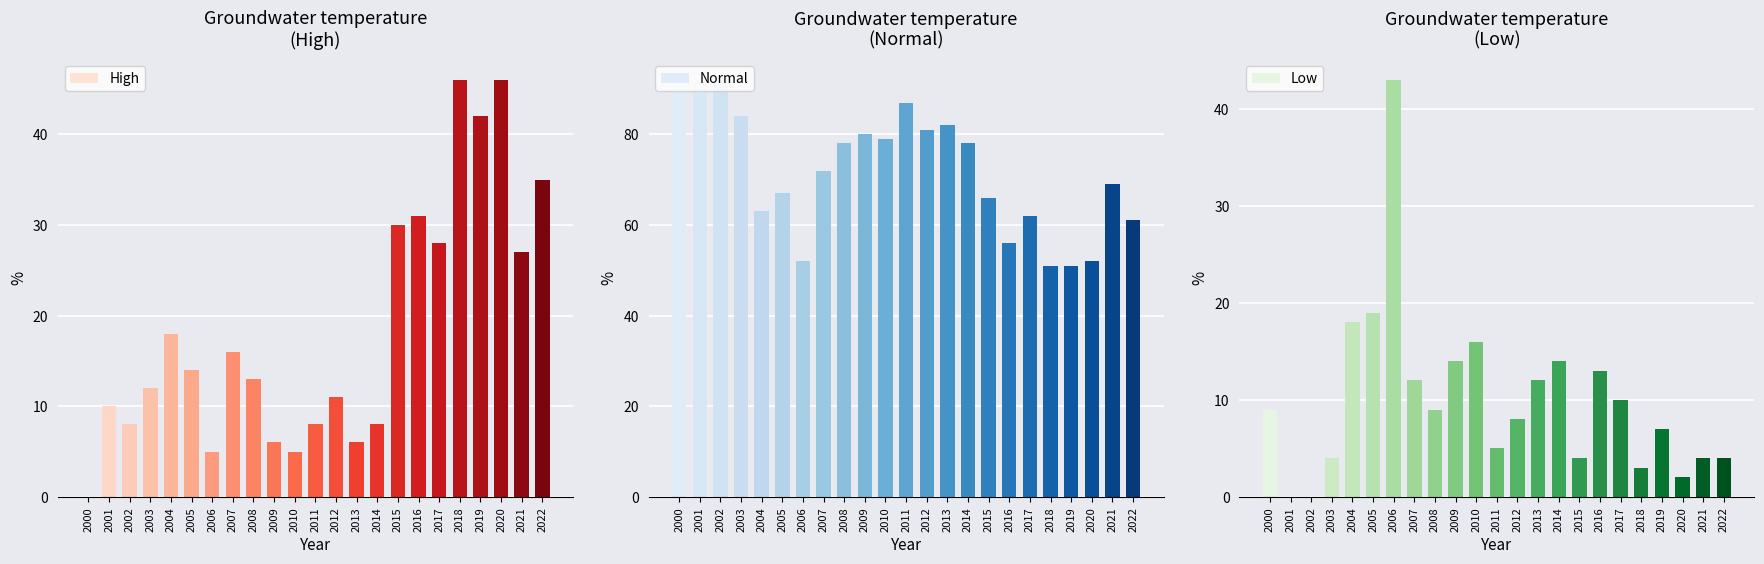

Reading left to right, extract all data points from this chart.

High: 0	10	8	12	18	14	5	16	13	6	5	8	11	6	8	30	31	28	46	42	46	27	35
Normal: 91	90	92	84	63	67	52	72	78	80	79	87	81	82	78	66	56	62	51	51	52	69	61
Low: 9	0	0	4	18	19	43	12	9	14	16	5	8	12	14	4	13	10	3	7	2	4	4